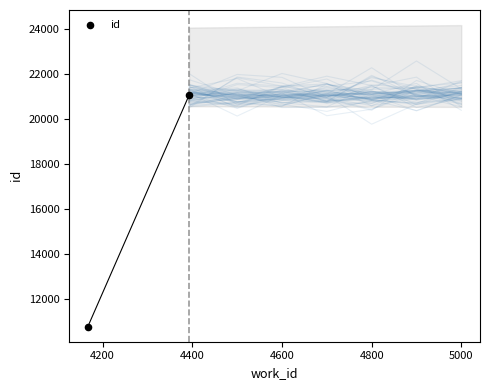

What is the range of Y values (max minus min)?

10299